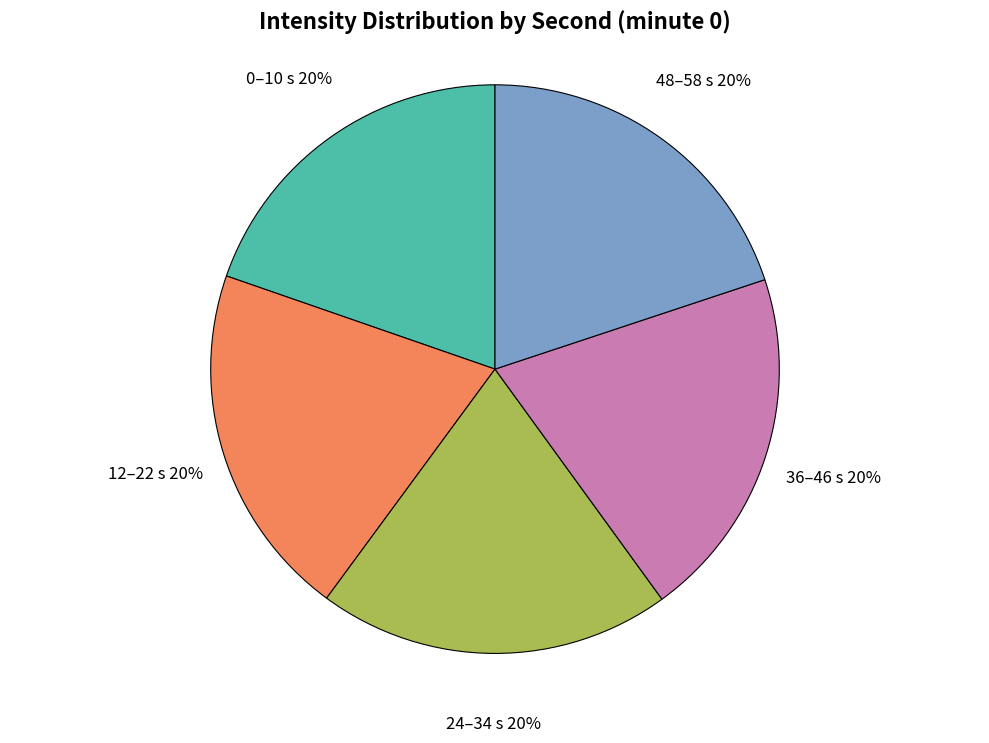

True or false: 12–22 s accounts for 10% of the total.

False